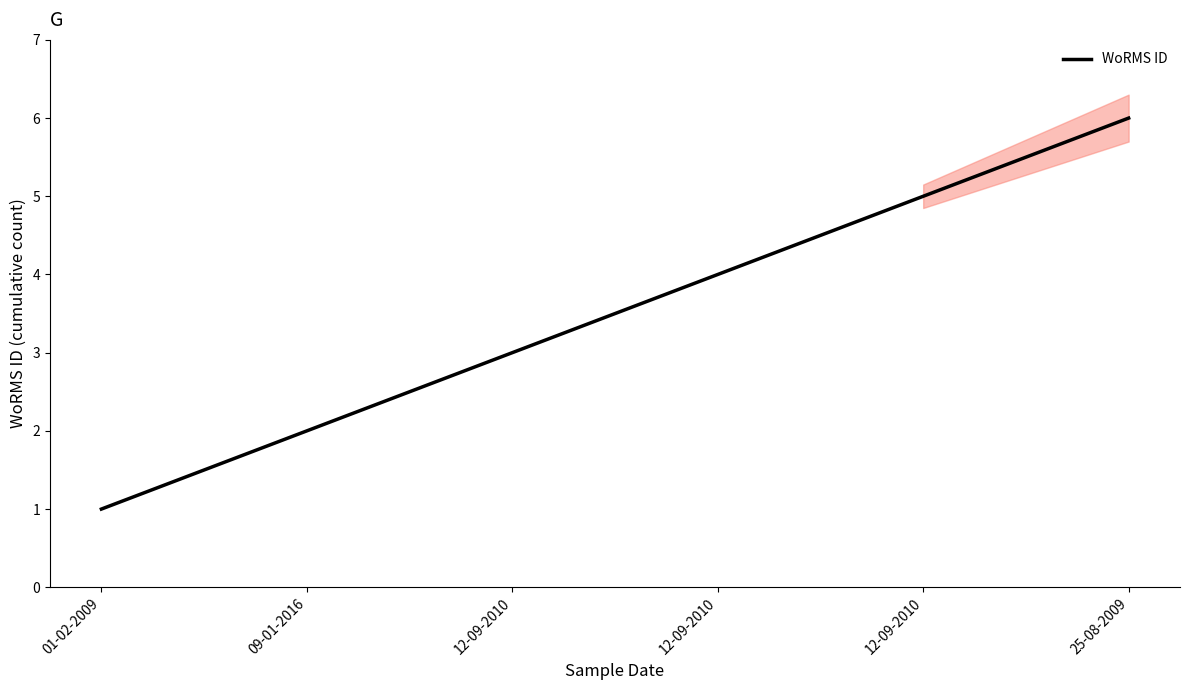

List the labels in order of value, smallest first.

01-02-2009, 09-01-2016, 12-09-2010, 12-09-2010, 12-09-2010, 25-08-2009